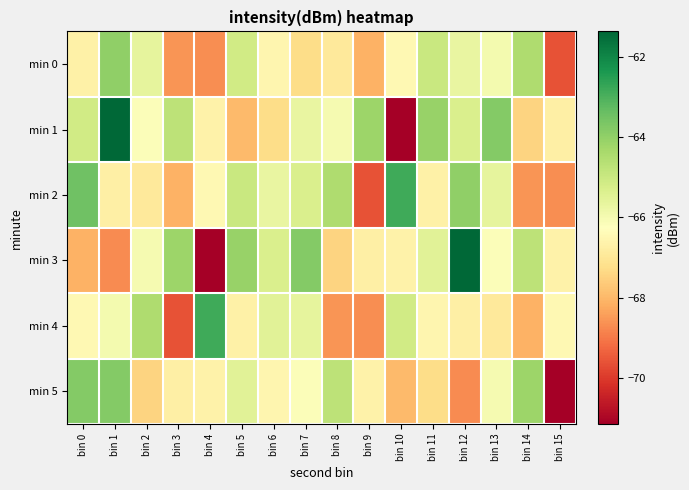

List the series in order of their peak value, highest first.

min 1, min 3, min 2, min 4, min 5, min 0